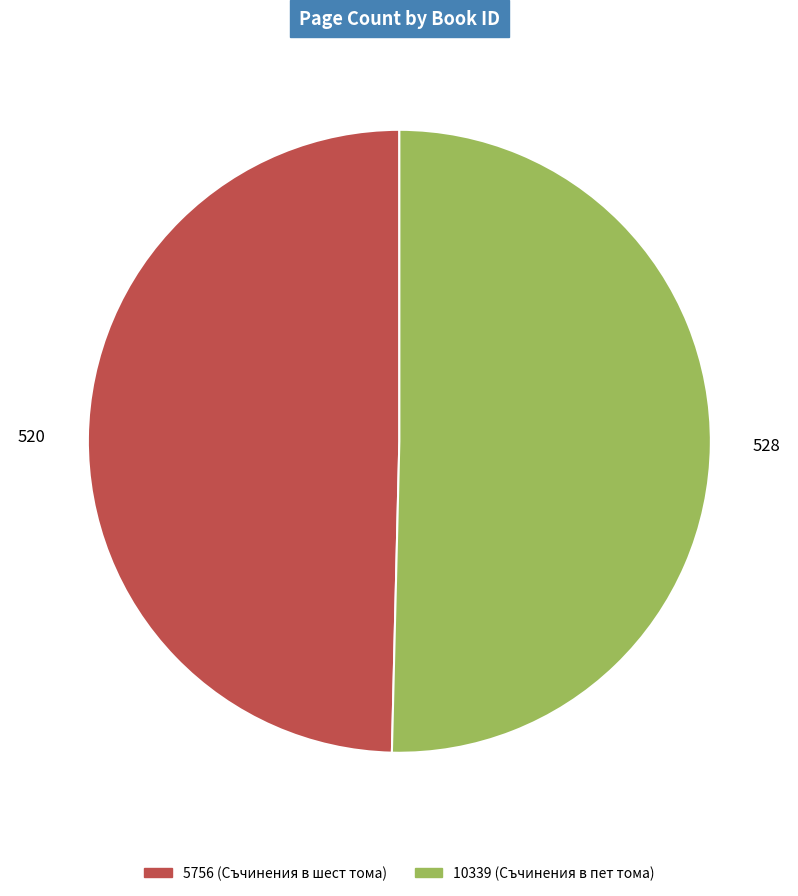

Count the number of slices in the pie.

2